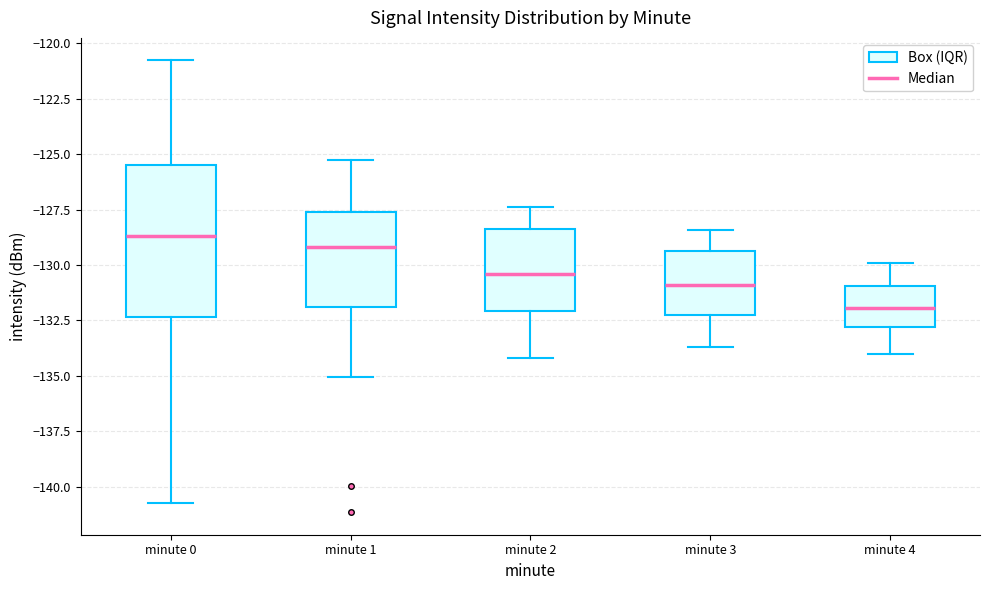

Comparing the boxes themselves (not the whiskers), which one is the tallest?

minute 0